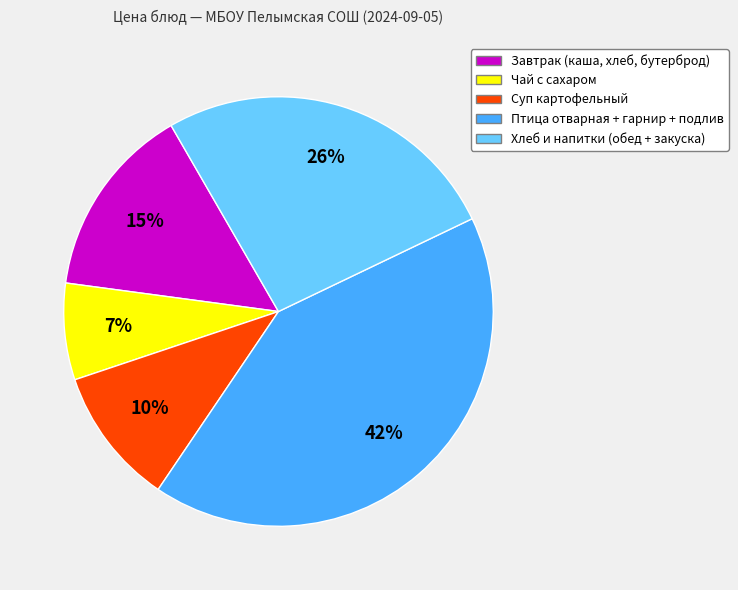

Does any single category account for the majority?

No